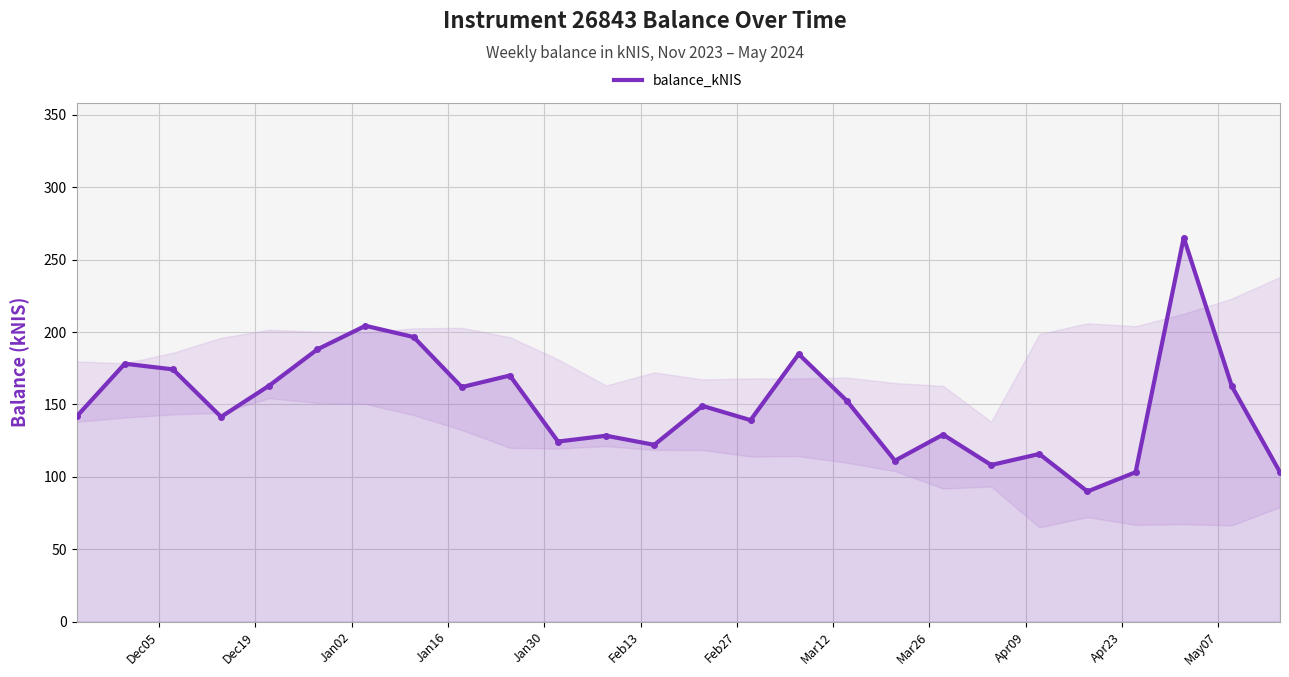

What is the sum of all values?

3907.5